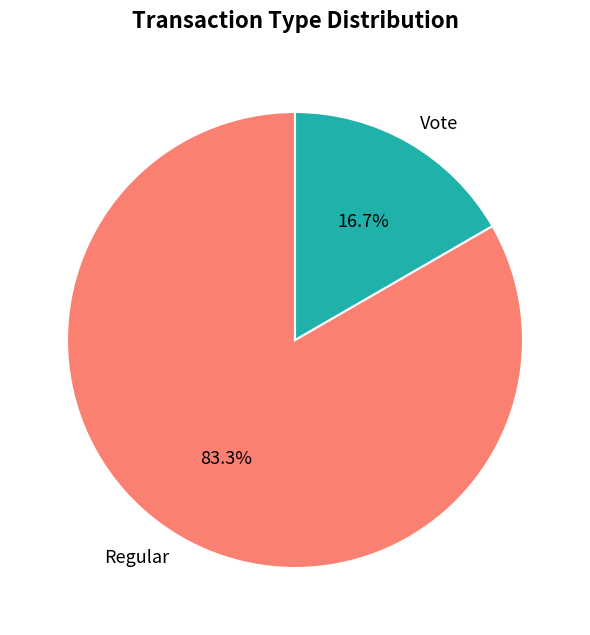

To the nearest percent, what is the combined percentage of Vote and Regular?

100%